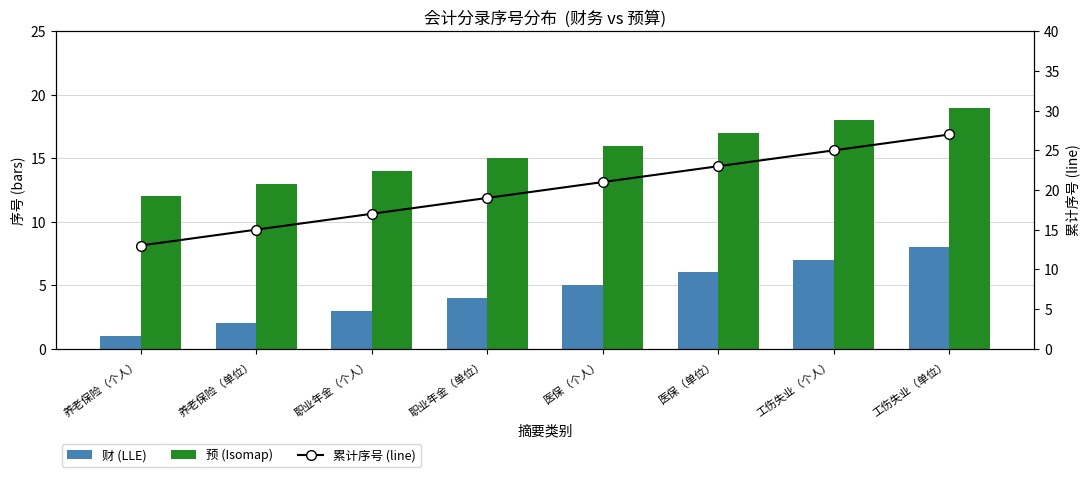

Which series changed the most between 工伤失业（个人） and 工伤失业（单位）?

累计序号 (line)